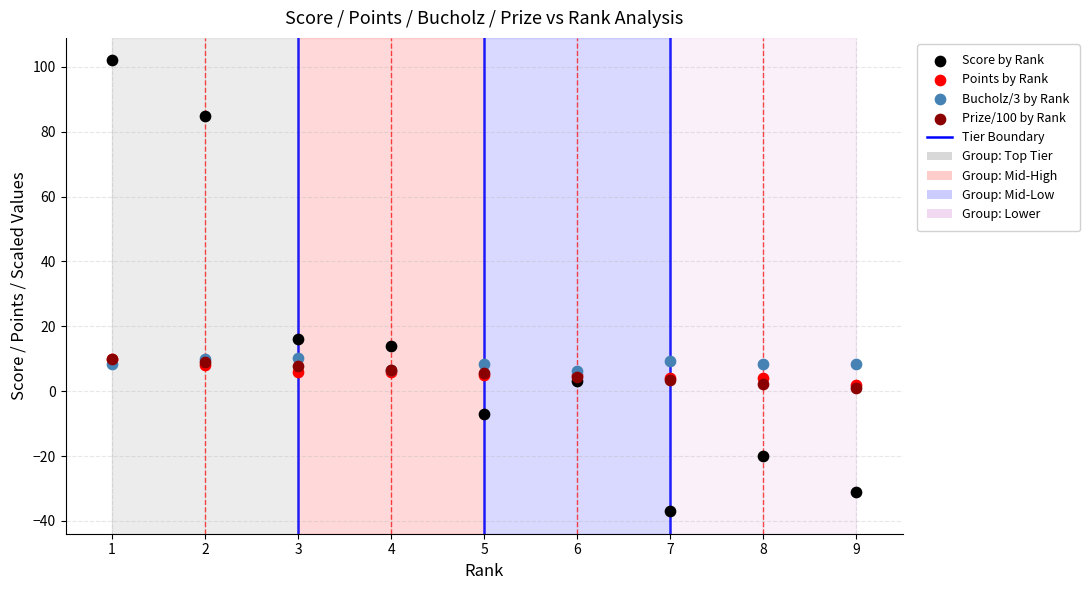

Across all series, what Y value is closest to 32?

16.0